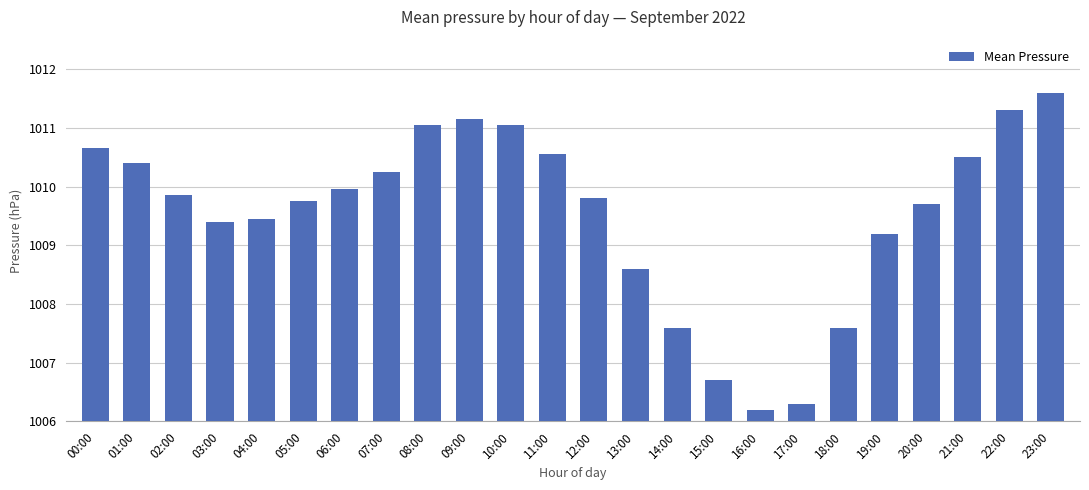

What is the greatest value displayed?

1011.6